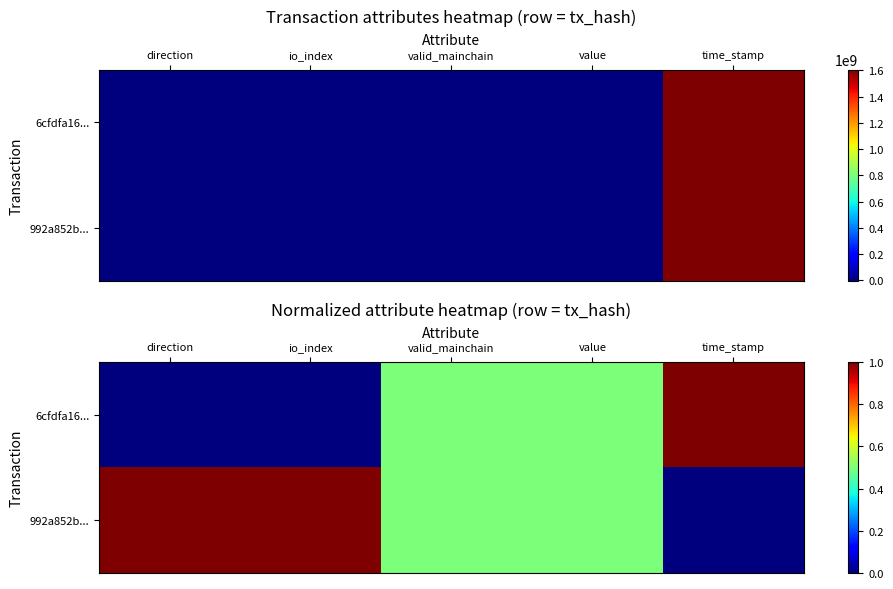

How many values in the 992a852b... series exceed 0?

4